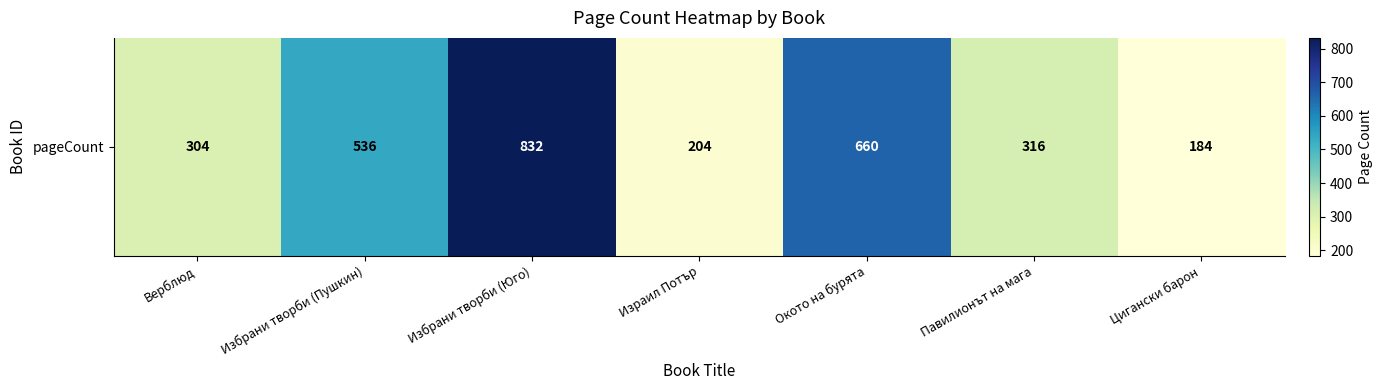

What is the sum of the values at Верблюд and Окото на бурята?

964